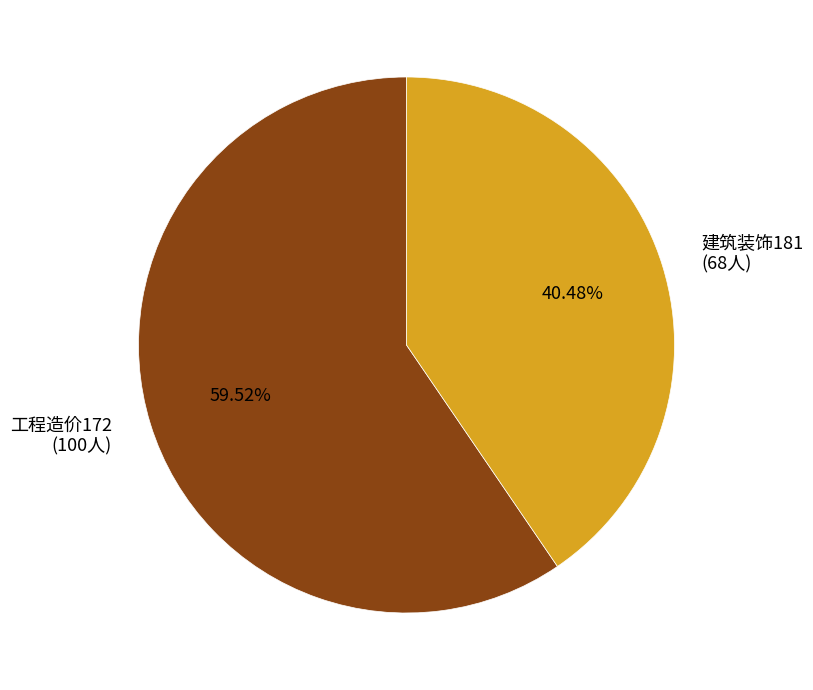

Count the number of slices in the pie.

2